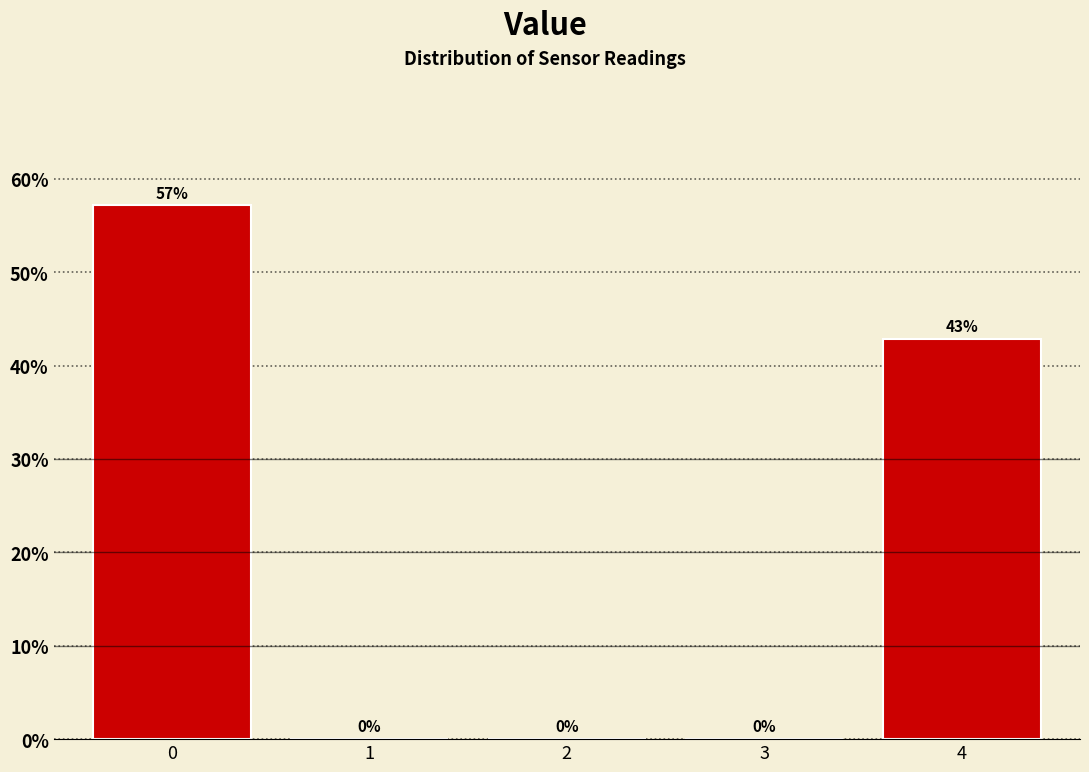

True or false: the data shows 17.3 at 3.

False